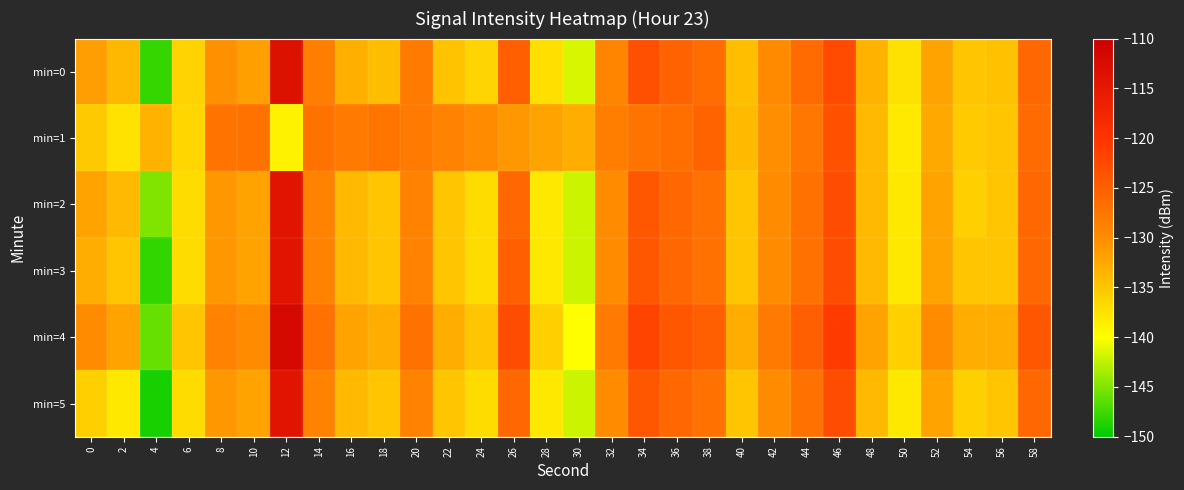

Rank the series at 14 from lowest to highest value.

min=2, min=3, min=5, min=0, min=1, min=4